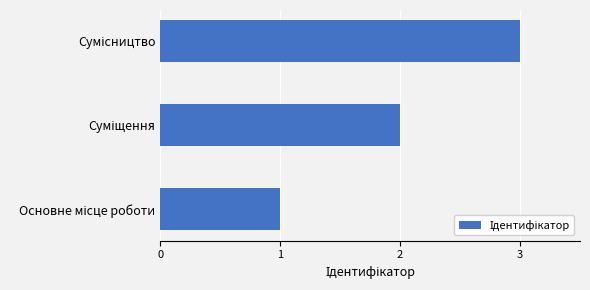

What is the maximum value shown in the chart?

3